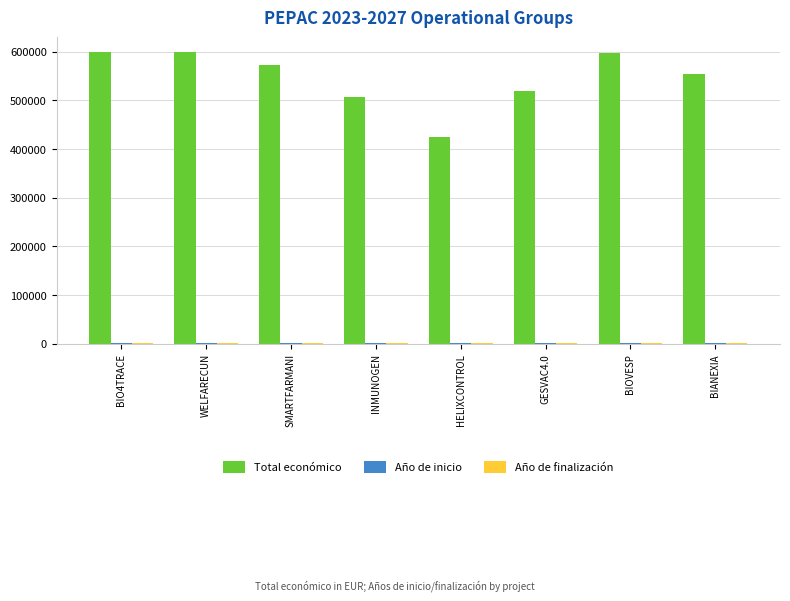

What is the maximum value shown in the chart?

599262